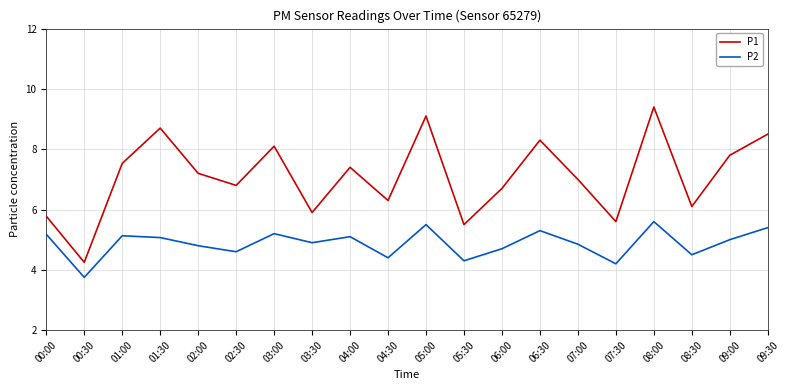

What is the approximate value of P1 at 03:30?

5.9